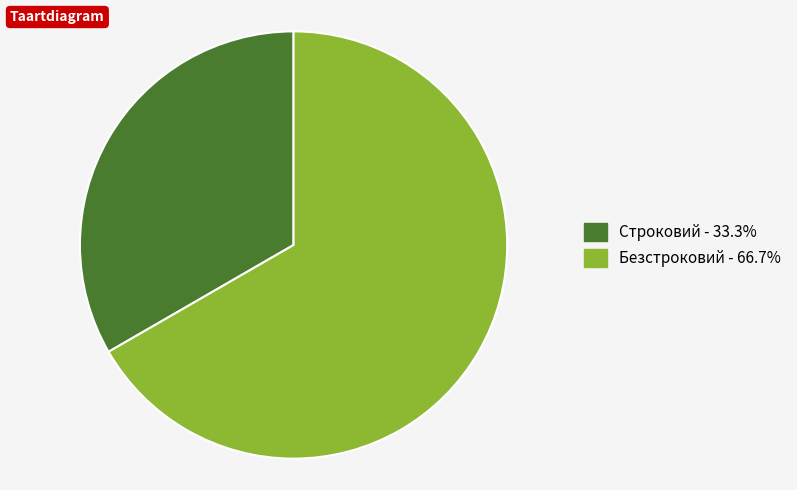

How many segments does this pie chart have?

2